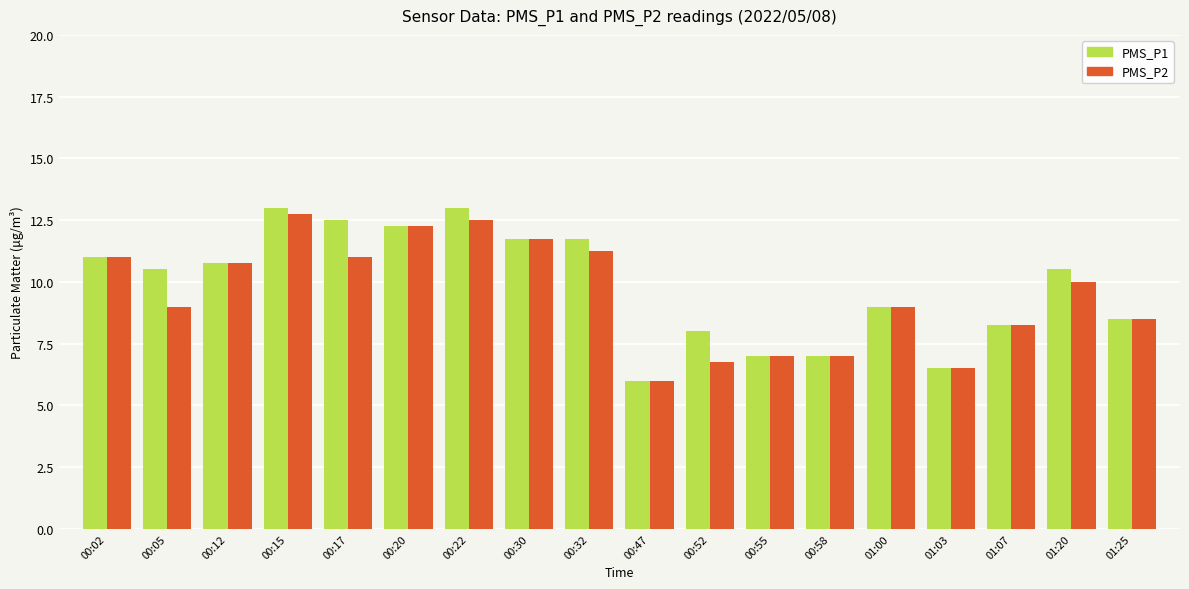

What is the smallest value displayed?

6.0